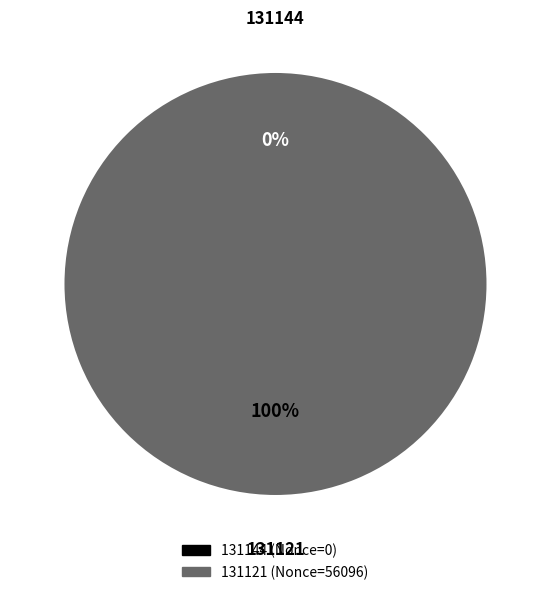

Combined, do 131144 and 131121 account for over 50%?

Yes